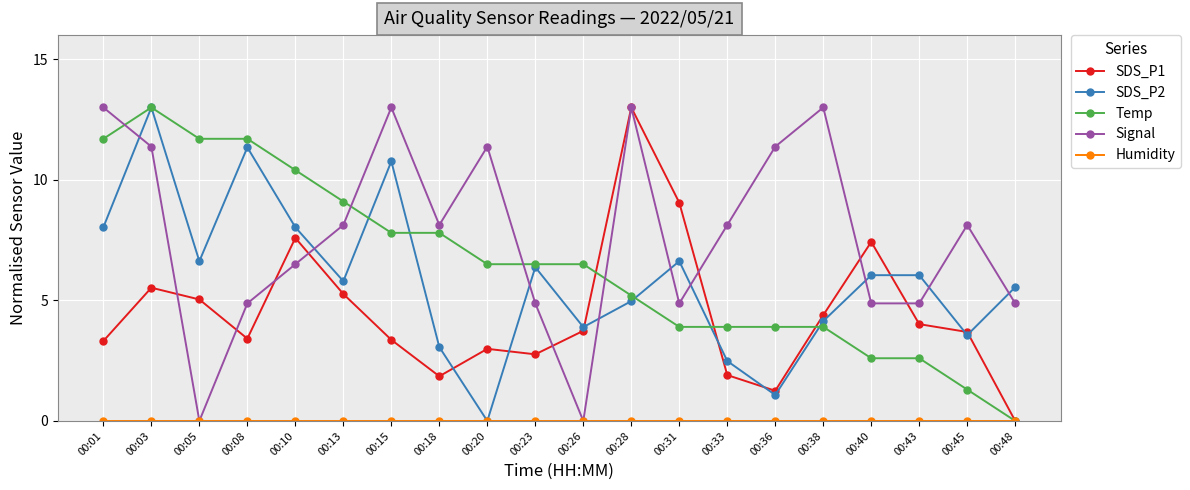

Which series has the largest total across all categories?

Signal